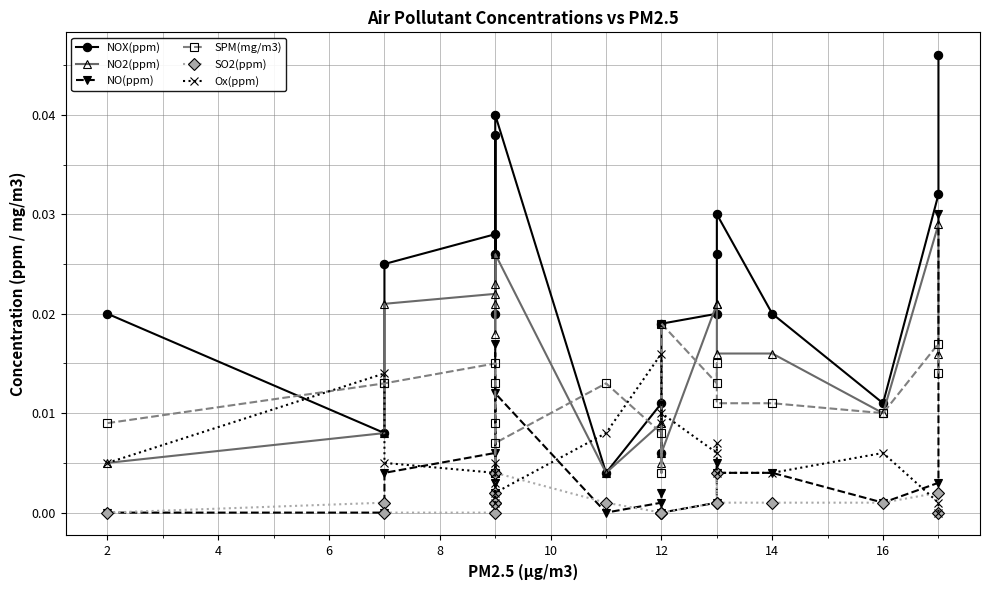

True or false: NOX(ppm) and NO(ppm) cross at least once.

False